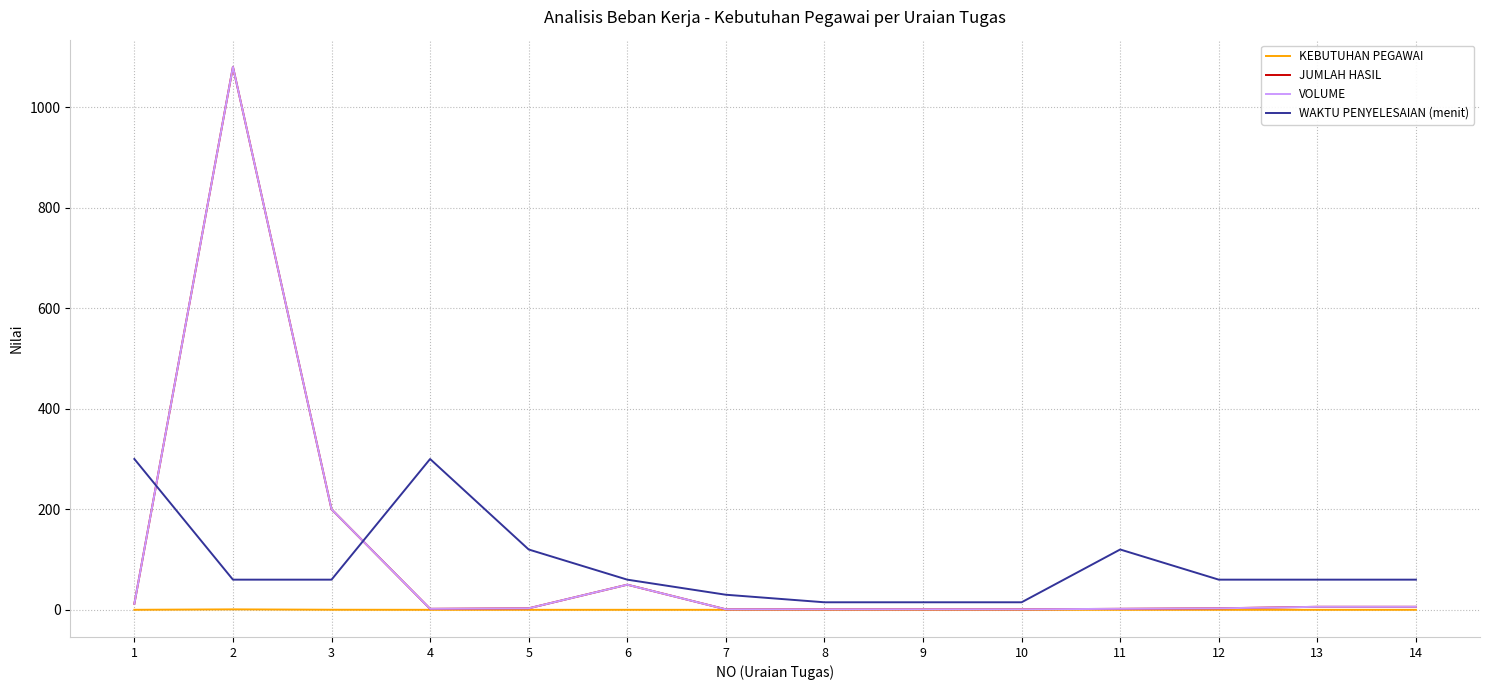

How many lines are shown in the chart?

4